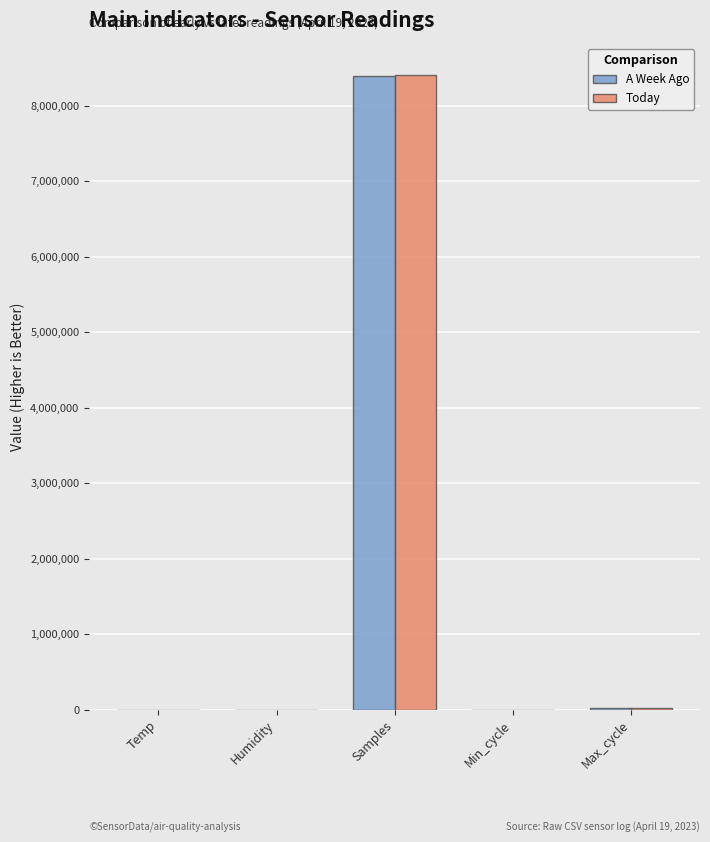

Are the bars grouped side by side (vs. stacked)?

Yes